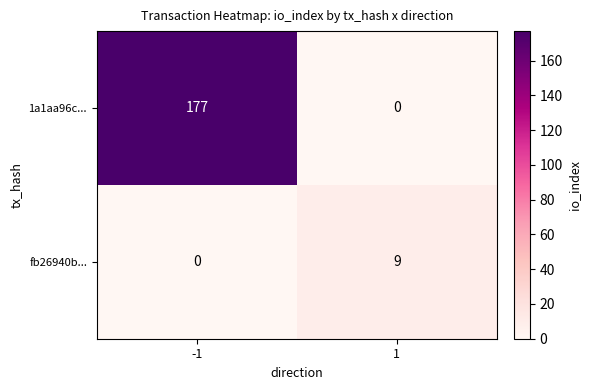

Rank the series by their average value, from lowest to highest.

fb26940b..., 1a1aa96c...